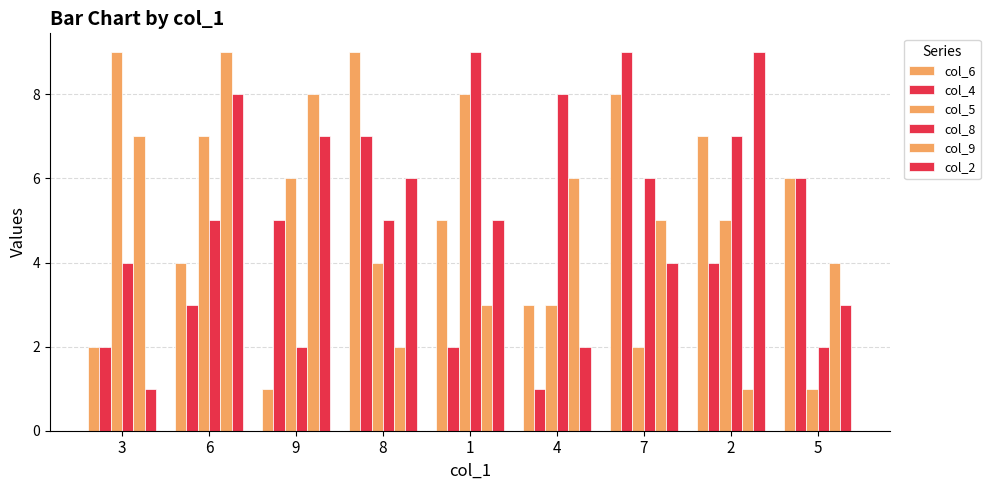

Read the col_9 value at 2.

1